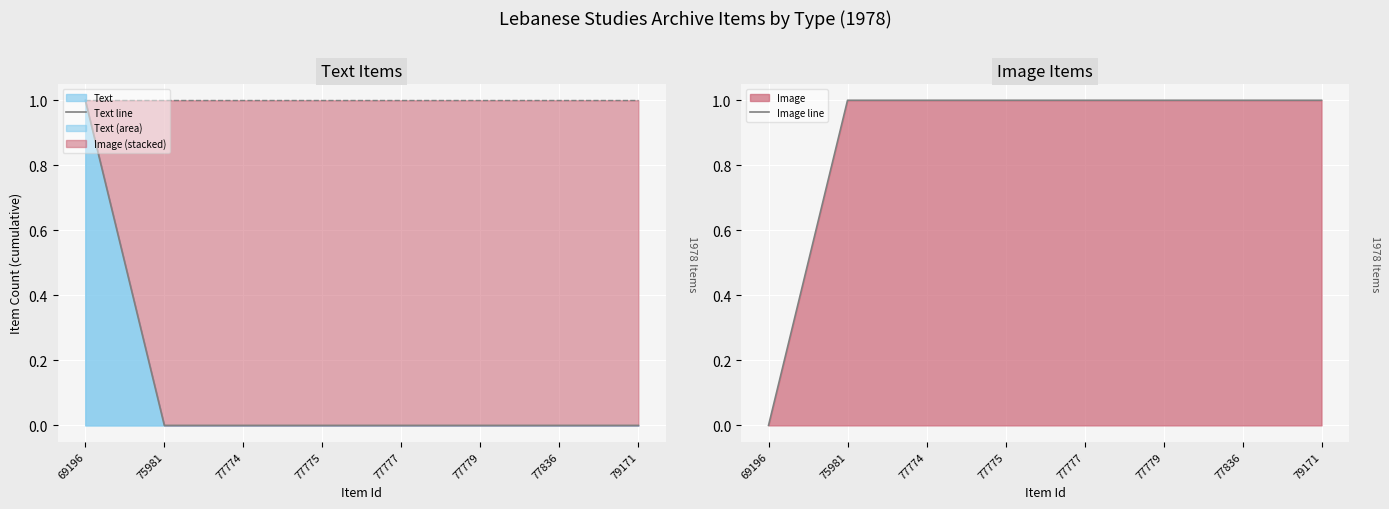

What is the maximum value for Image line?

1